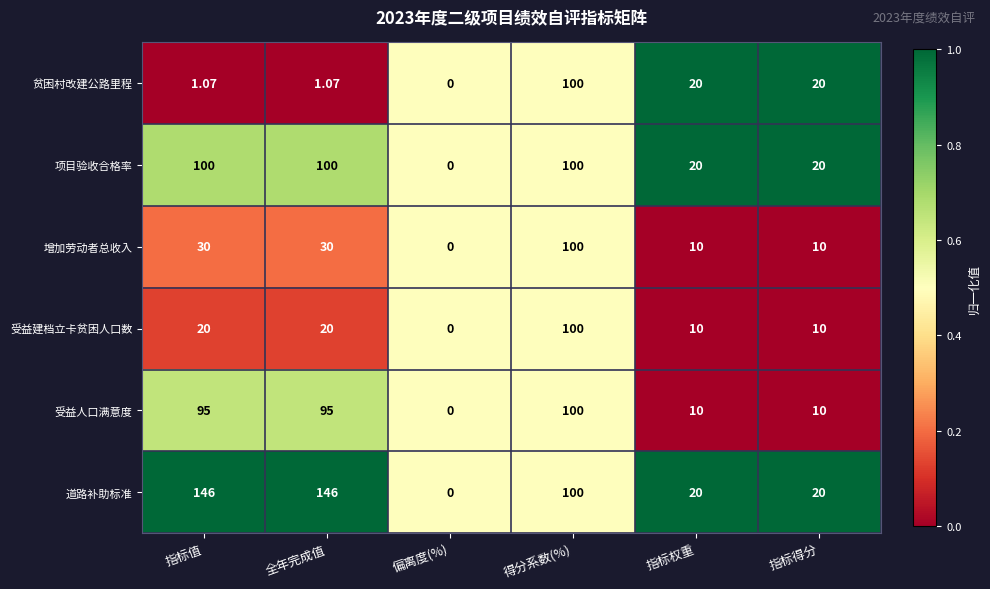

Which series has the widest spread of values?

道路补助标准